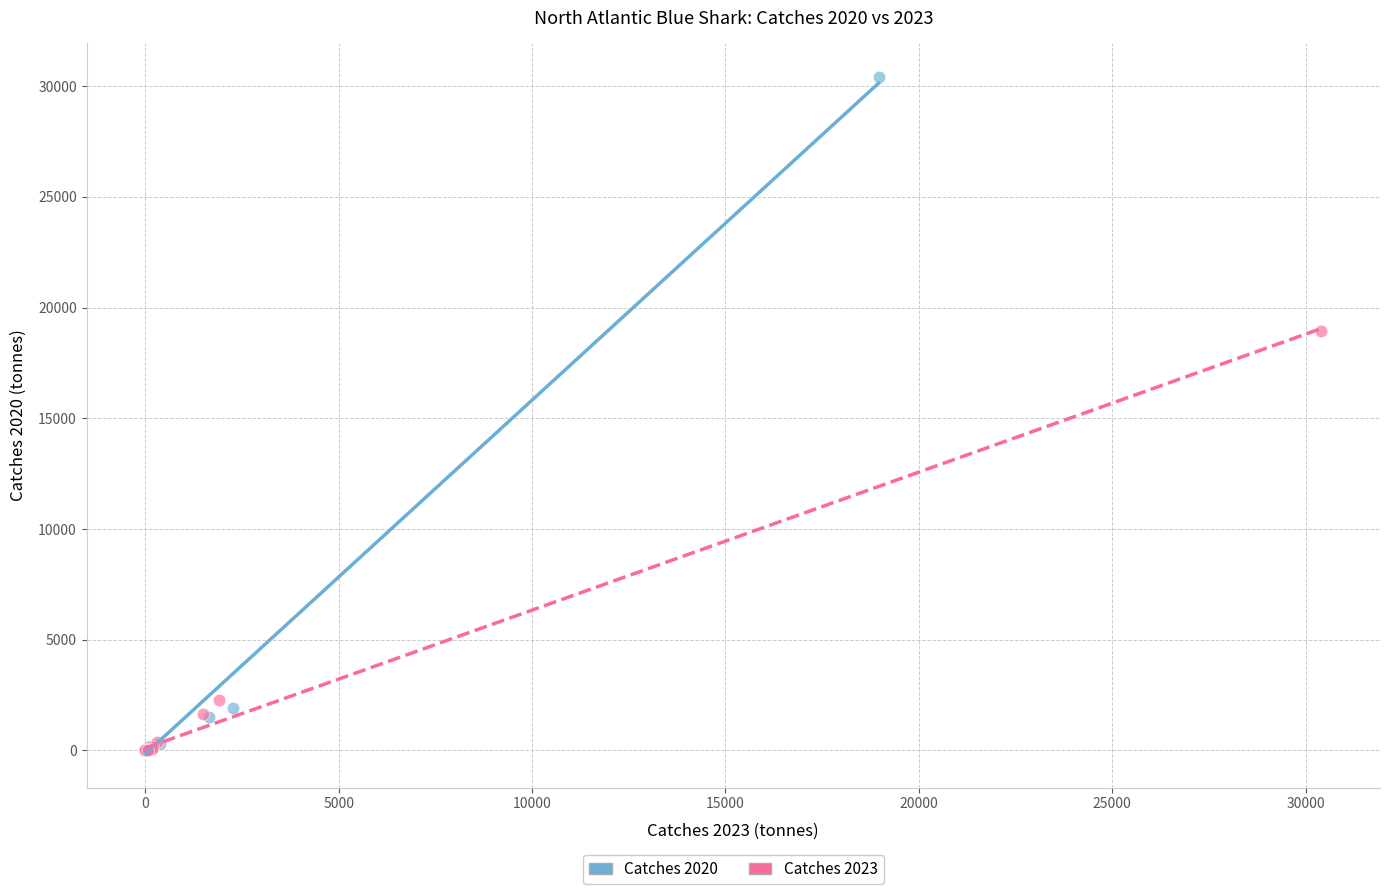

What are all the series names shown in the legend?

Catches 2020, Catches 2023